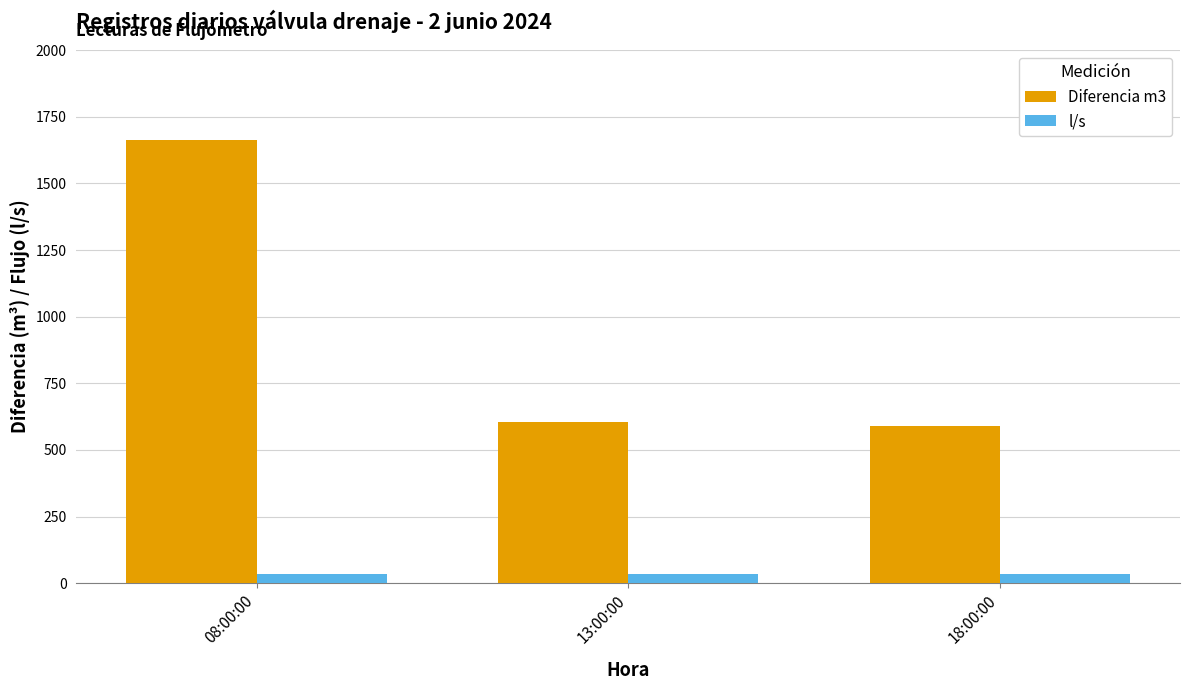

What is the difference between the second highest and minimum values in the Diferencia m3 series?

16.0